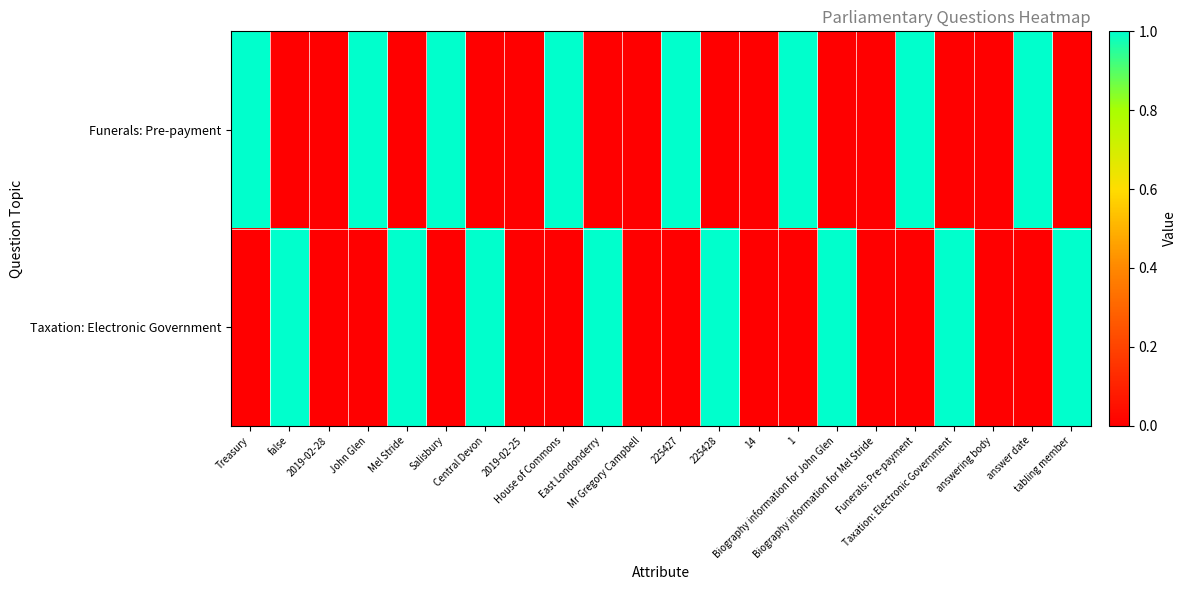

Reading right to left, what are all the values shown in this chart?

Funerals: Pre-payment: tabling member=0	answer date=1	answering body=0	Taxation: Electronic Government=0	Funerals: Pre-payment=1	Biography information for Mel Stride=0	Biography information for John Glen=0	1=1	14=0	225428=0	225427=1	Mr Gregory Campbell=0	East Londonderry=0	House of Commons=1	2019-02-25=0	Central Devon=0	Salisbury=1	Mel Stride=0	John Glen=1	2019-02-28=0	false=0	Treasury=1
Taxation: Electronic Government: tabling member=1	answer date=0	answering body=0	Taxation: Electronic Government=1	Funerals: Pre-payment=0	Biography information for Mel Stride=0	Biography information for John Glen=1	1=0	14=0	225428=1	225427=0	Mr Gregory Campbell=0	East Londonderry=1	House of Commons=0	2019-02-25=0	Central Devon=1	Salisbury=0	Mel Stride=1	John Glen=0	2019-02-28=0	false=1	Treasury=0